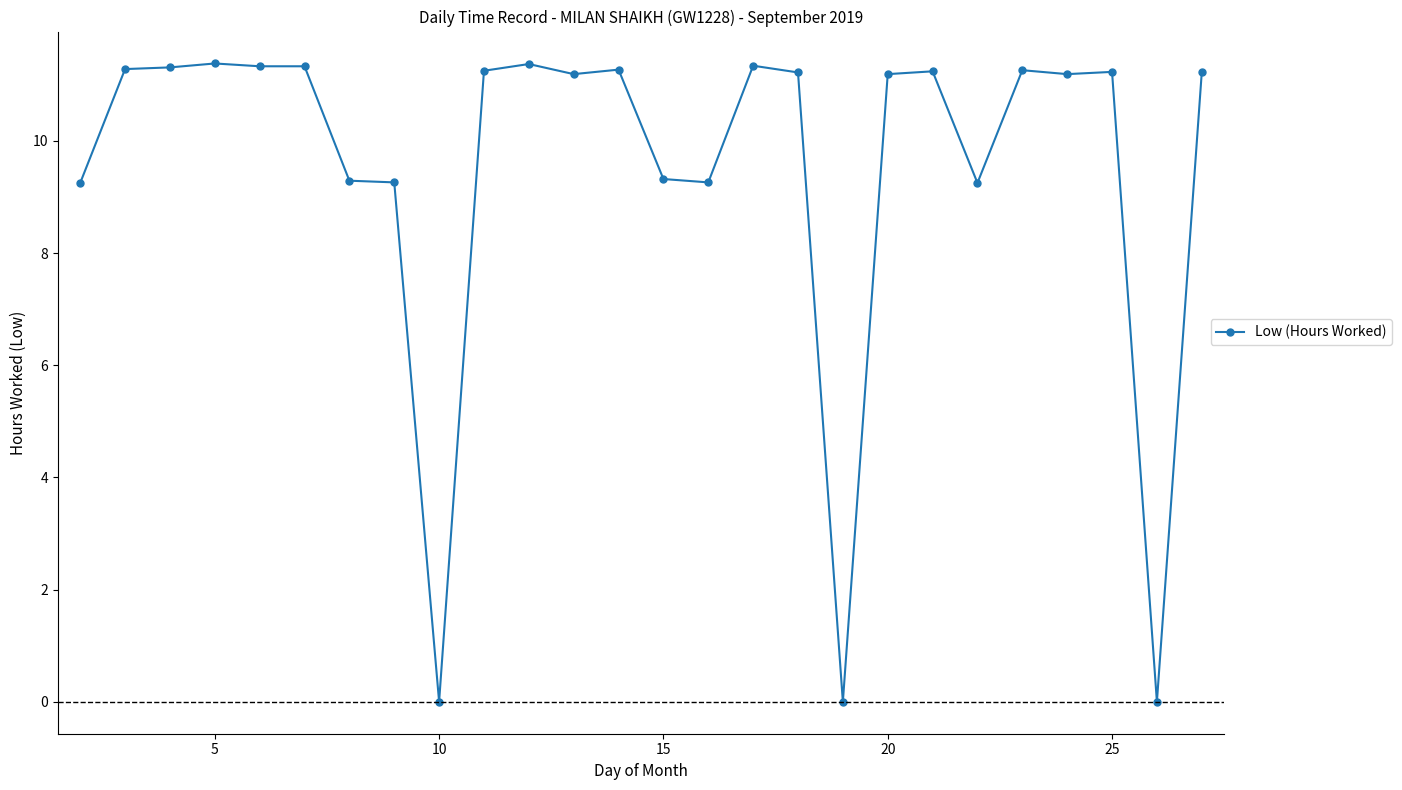

What is the value of the 23rd point from the left?

11.2